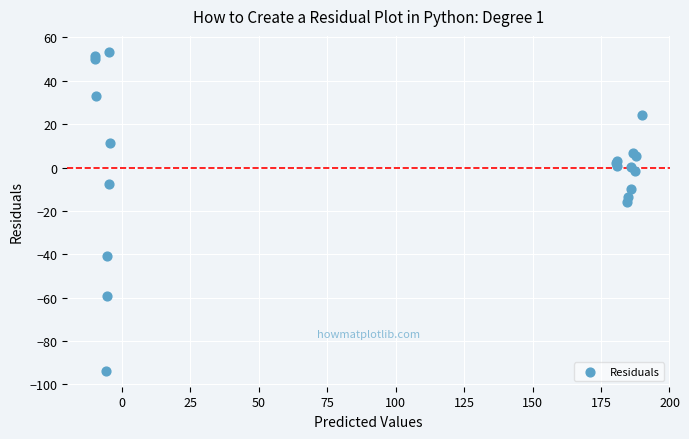

What Y value in the scatter plot is closest to -20?

-15.9